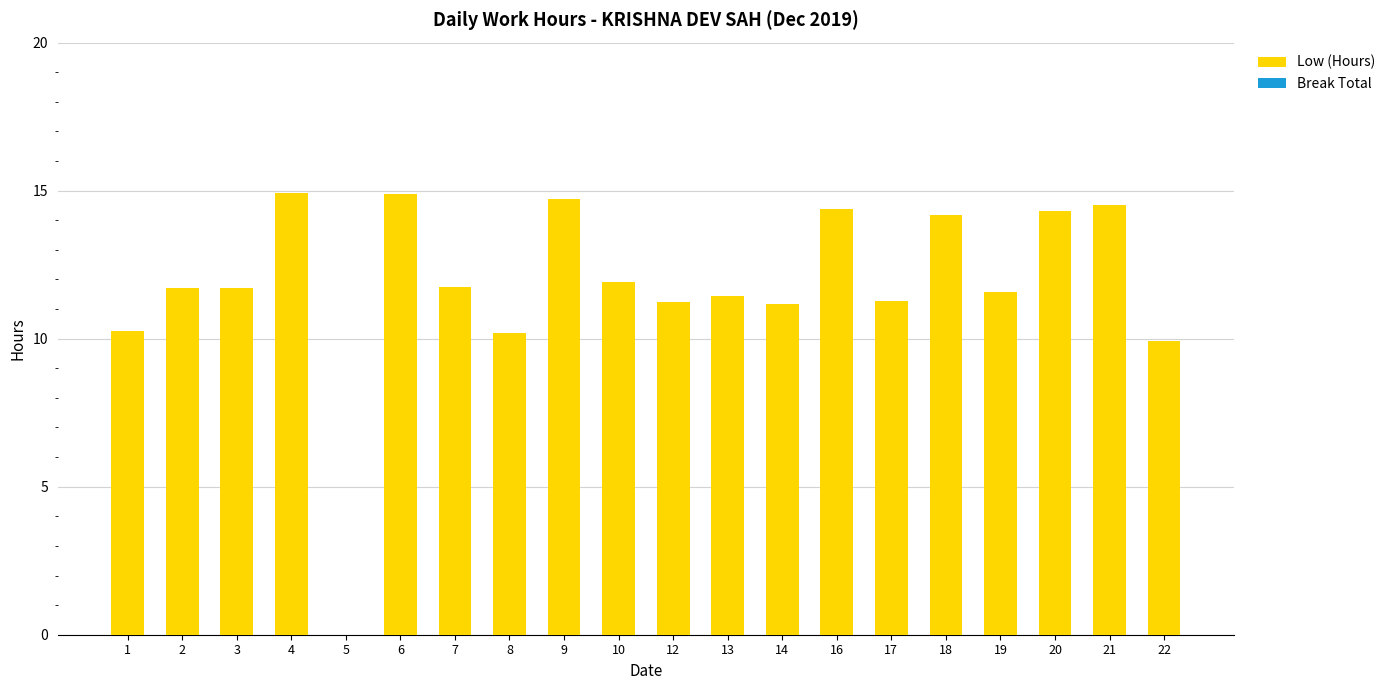

How many data points does each series have?

20